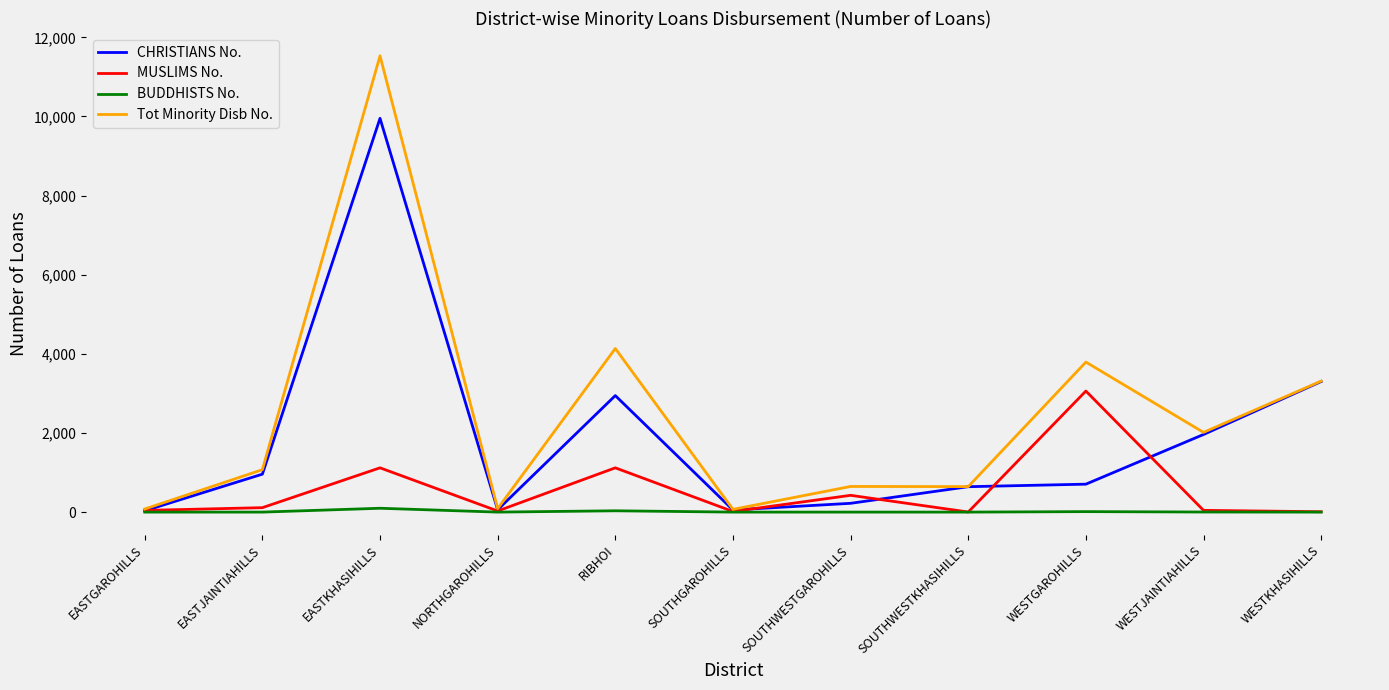

What is the lowest value of the CHRISTIANS No. series?

33